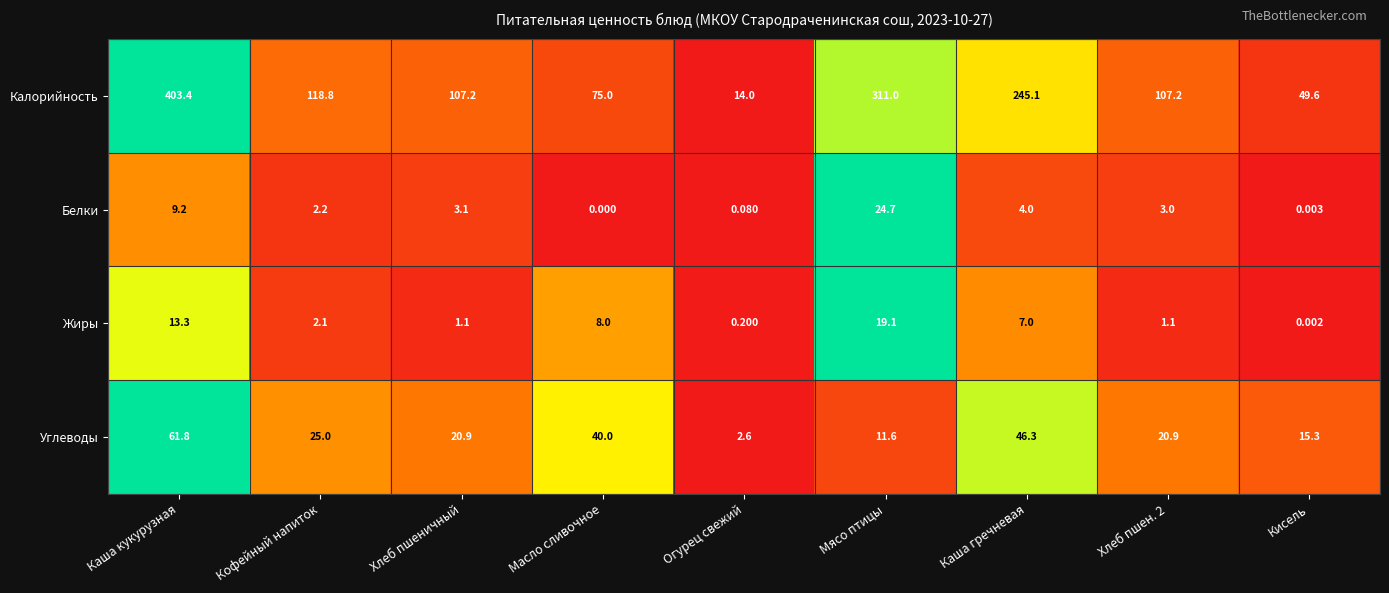

What is the difference between the highest and lowest values at Кофейный напиток?

116.7